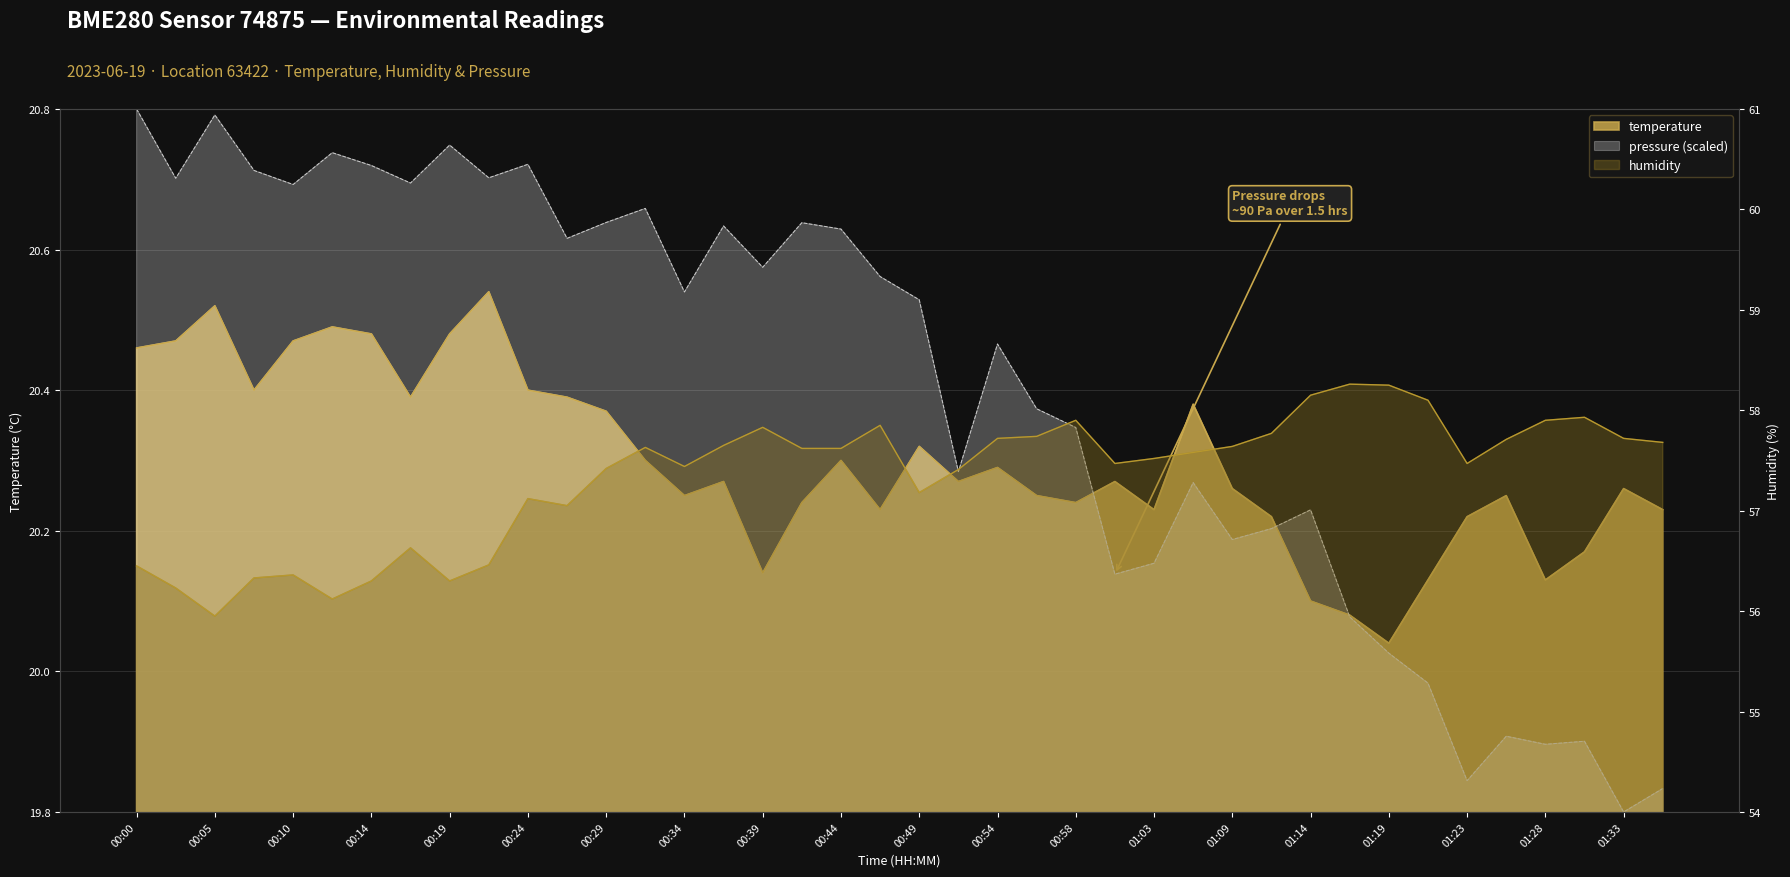

Does the chart have visible grid lines?

Yes